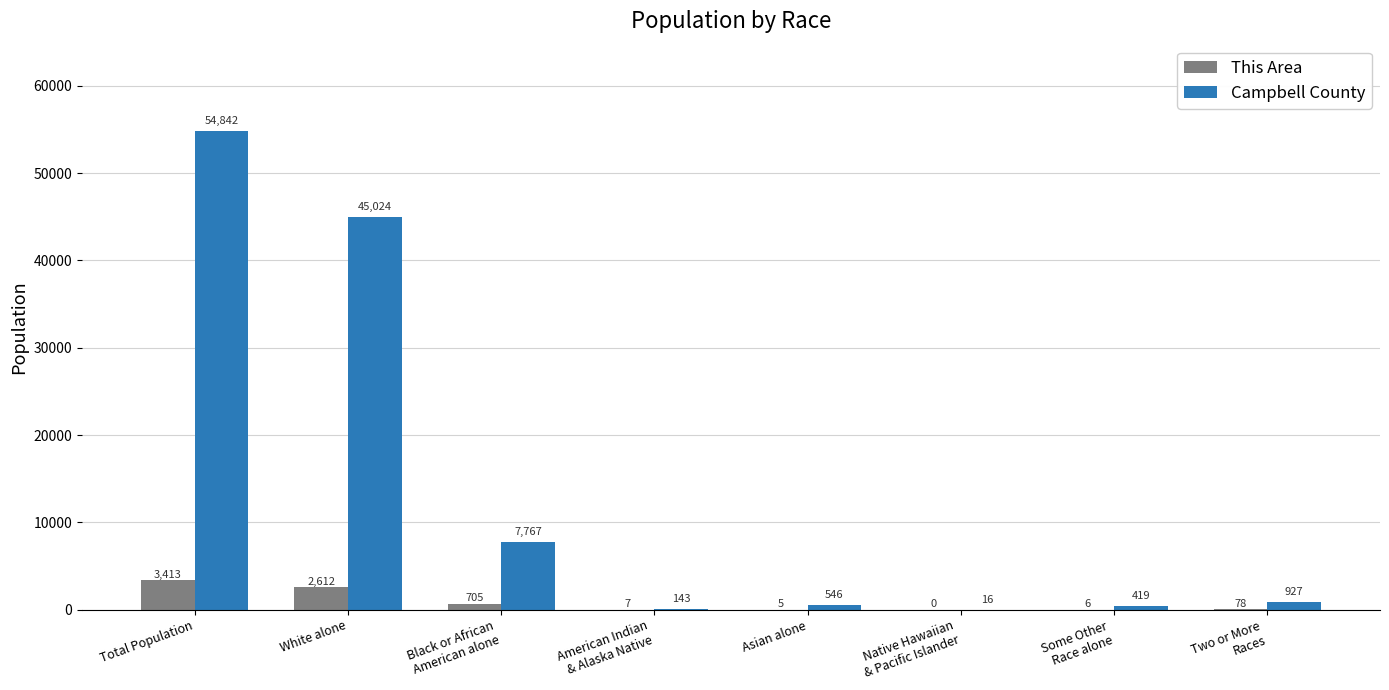

Reading left to right, list all the values displayed in this chart.

This Area: 3413	2612	705	7	5	0	6	78
Campbell County: 54842	45024	7767	143	546	16	419	927